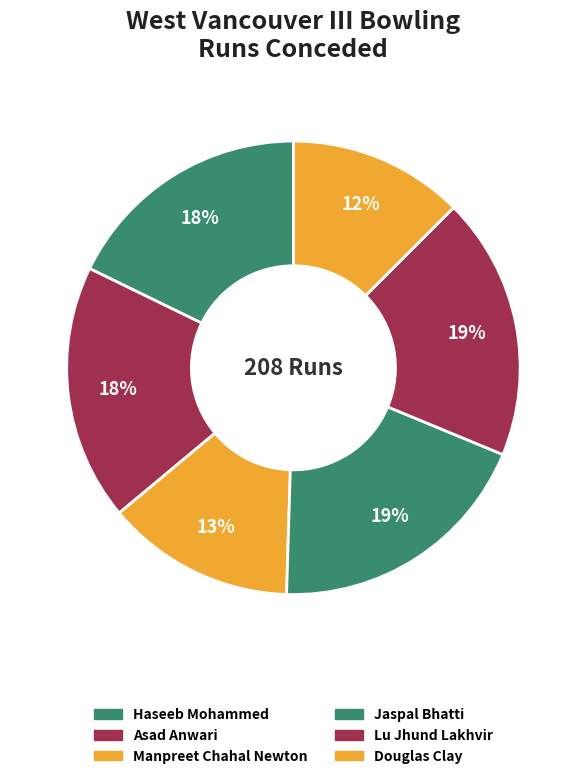

What percentage is NOT represented by Lu Jhund Lakhvir?

81.2%